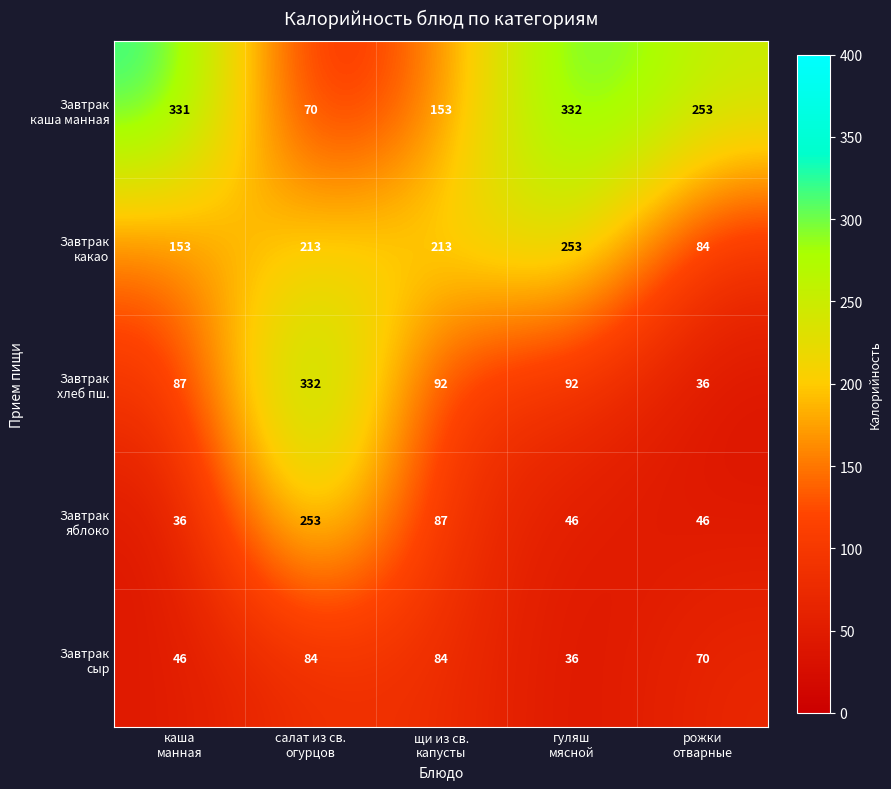

What is the smallest value displayed?

36